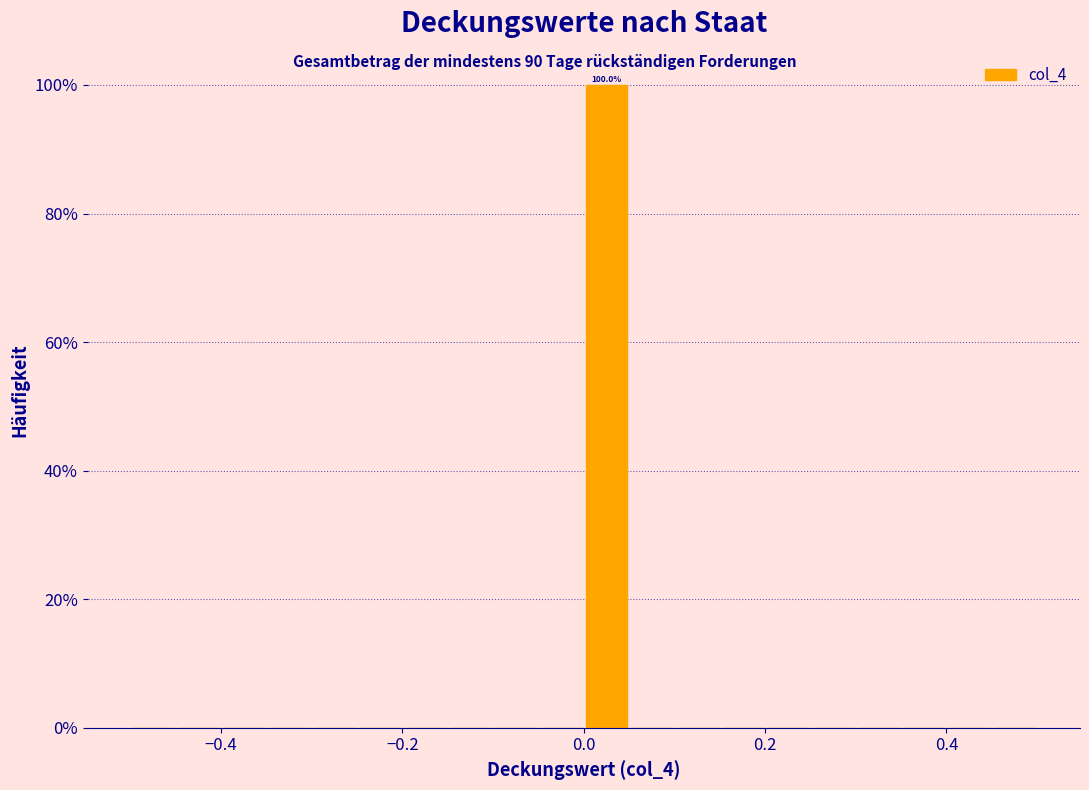

Read against the x-axis, roughly where is the centre of the tallest bar?

0.02